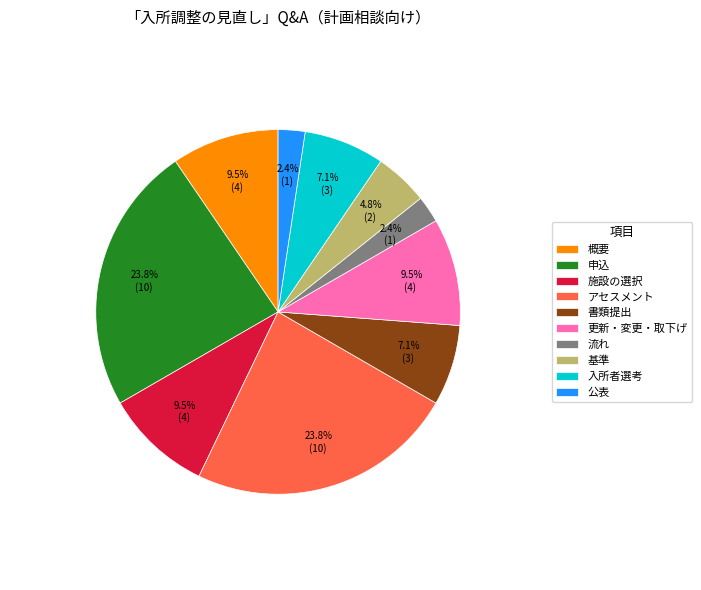

The 施設の選択 slice represents 1% of the pie. True or false?

False